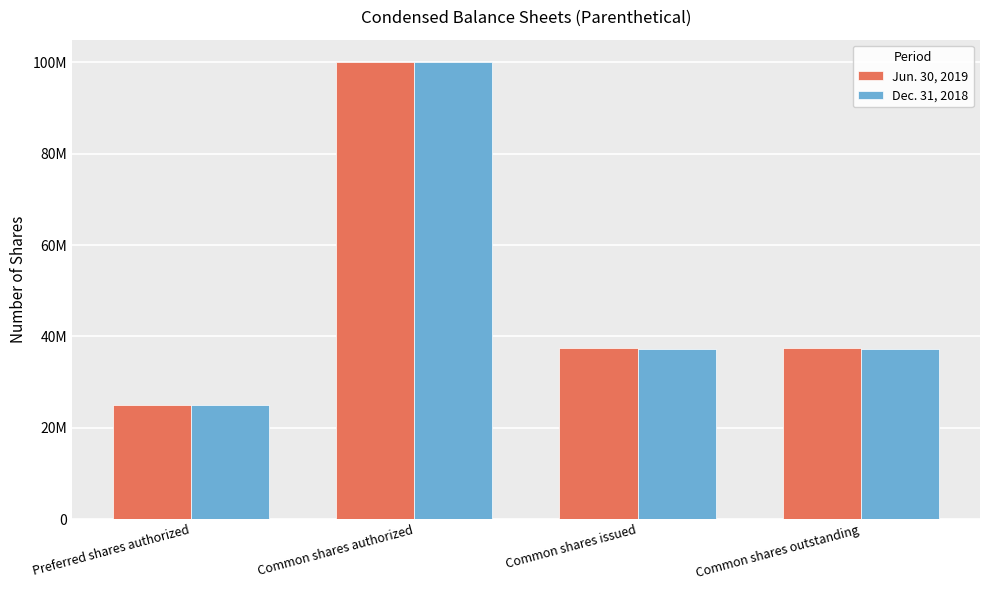

Where is Jun. 30, 2019 nearest to the value 62500000?

Common shares issued